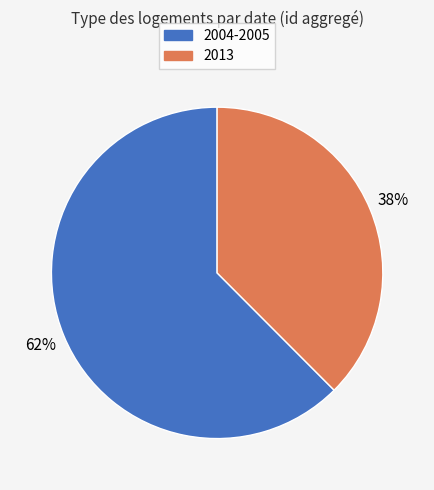

Is there a majority slice in this chart?

Yes